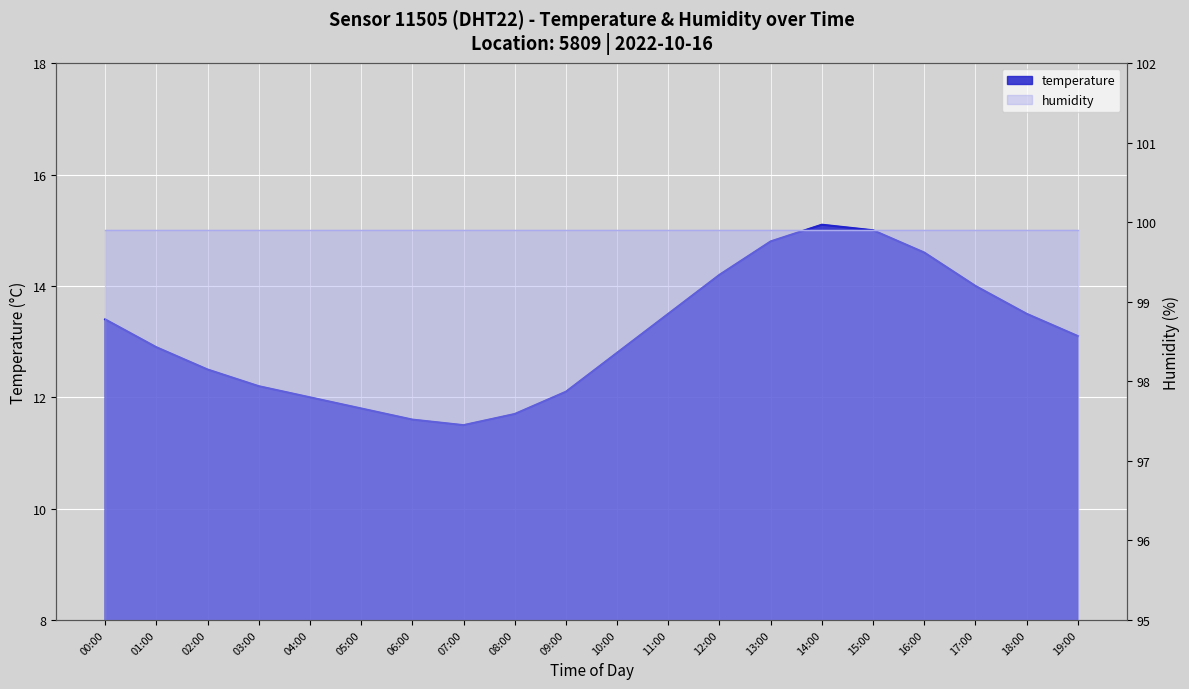

What is the ratio of the value at 12:00 to the value at 03:00?

1.2